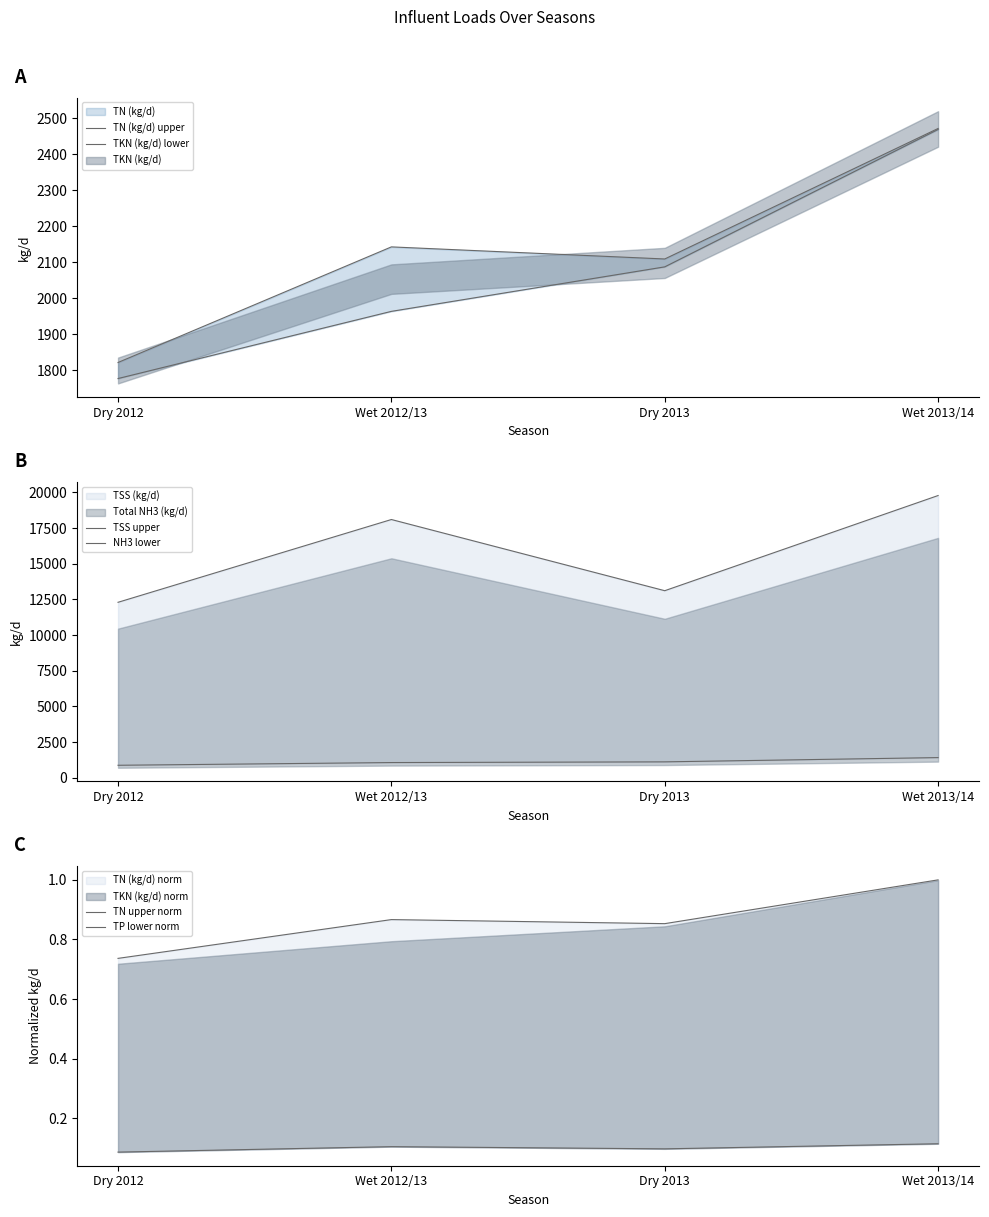

At which label does TSS upper reach its peak?

Wet 2013/14